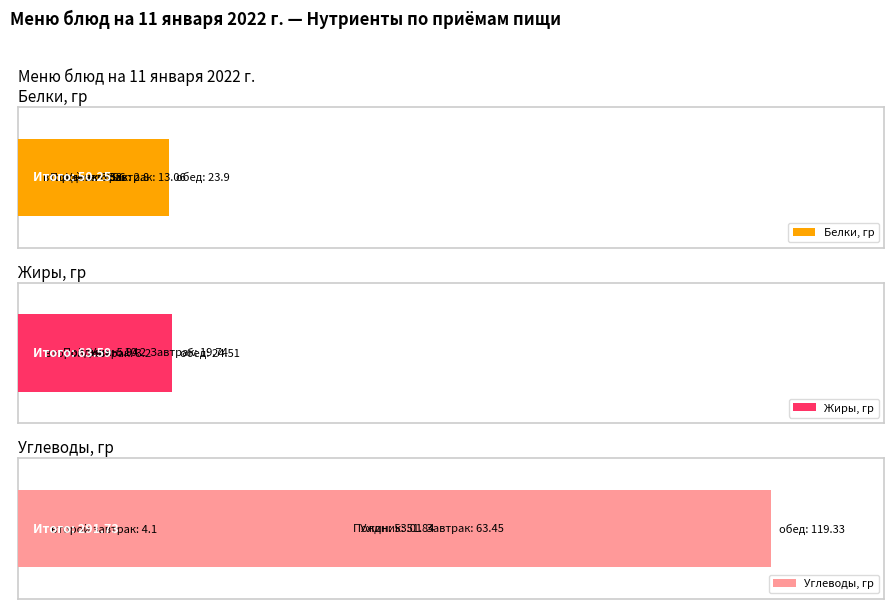

Does the chart contain any negative values?

No